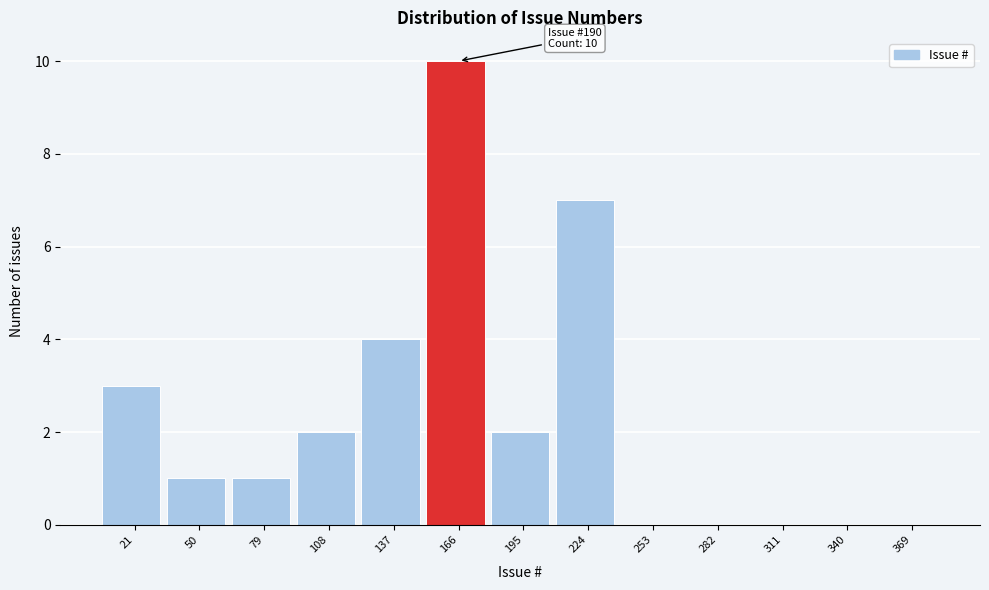

Reading left to right, extract all data points from this chart.

21=3	50=1	79=1	108=2	137=4	166=10	195=2	224=7	253=0	282=0	311=0	340=0	369=0